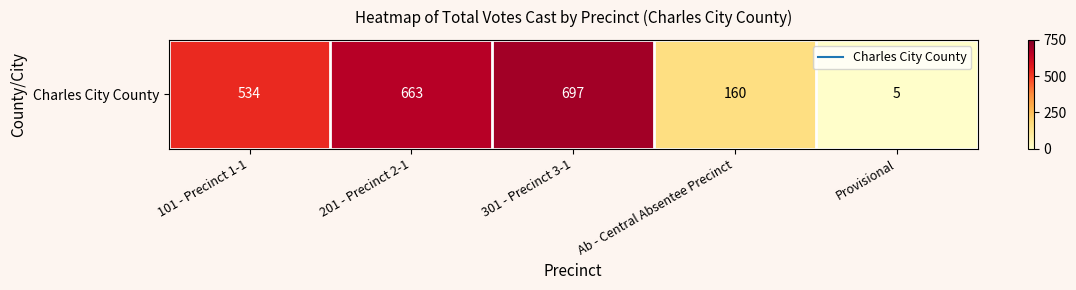

What is the change in value from 201 - Precinct 2-1 to 301 - Precinct 3-1?

+34